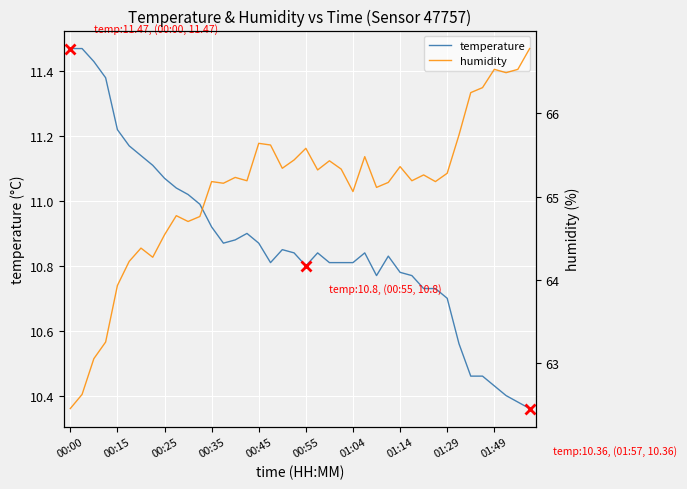

What is the average value of the humidity series?

65.1